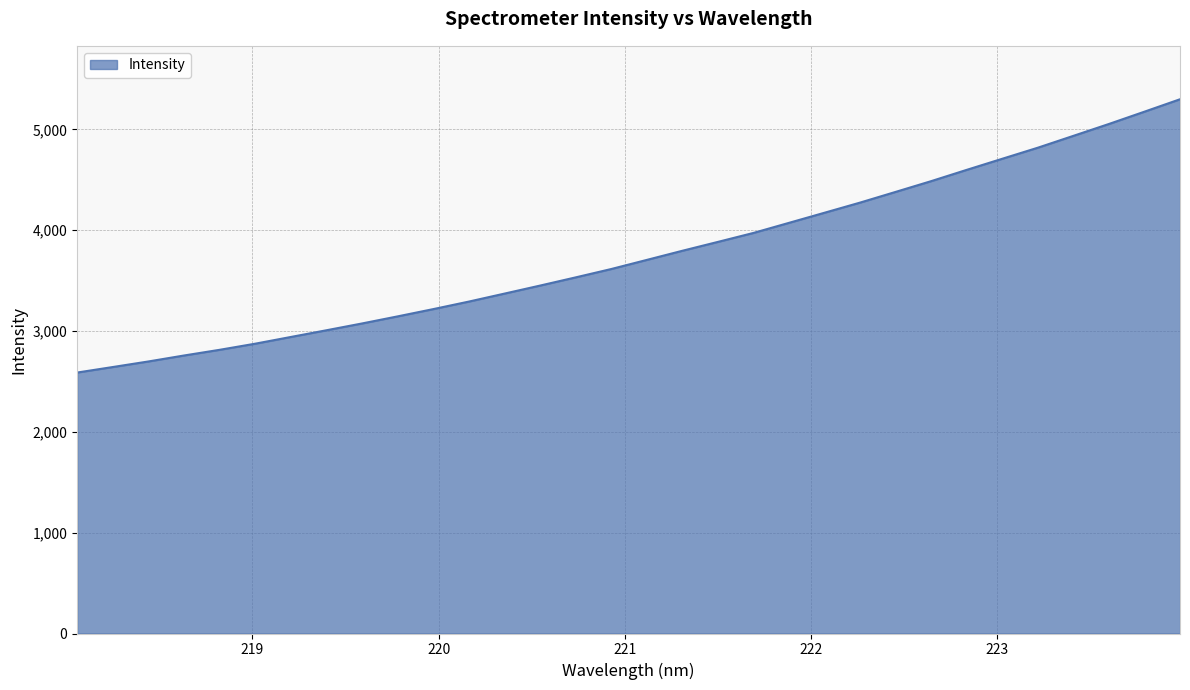

What is the greatest value displayed?

5298.0